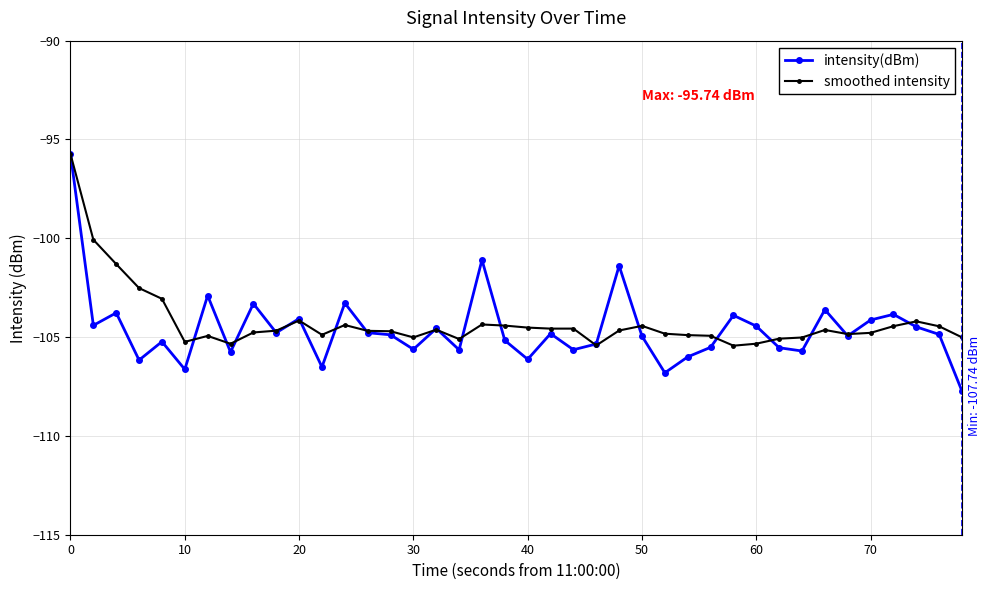

True or false: intensity(dBm) and smoothed intensity intersect in this chart.

True